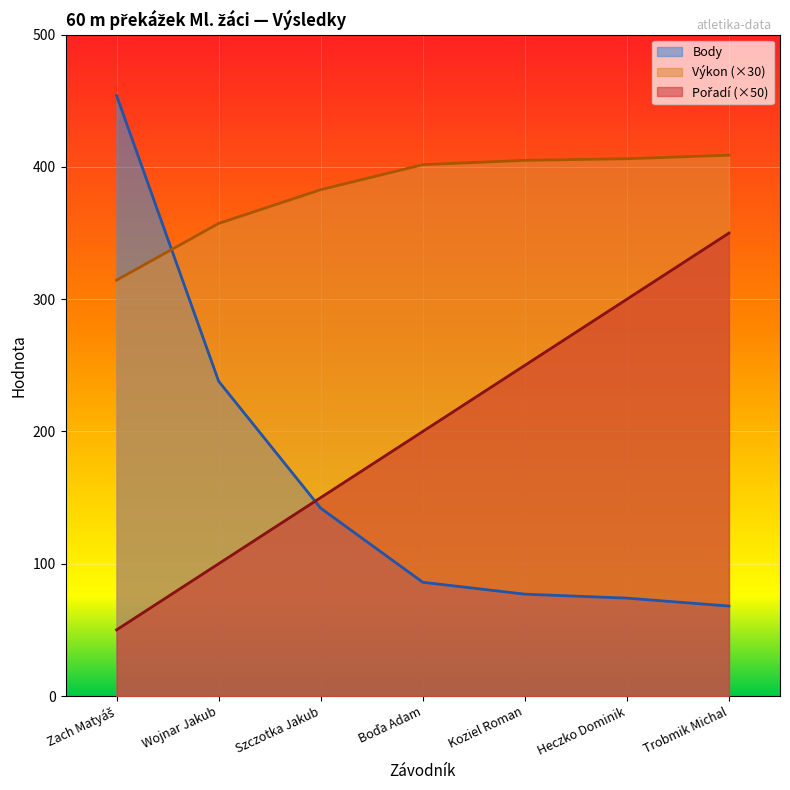

What is the difference between the second highest and minimum values in the Výkon series?

91.8